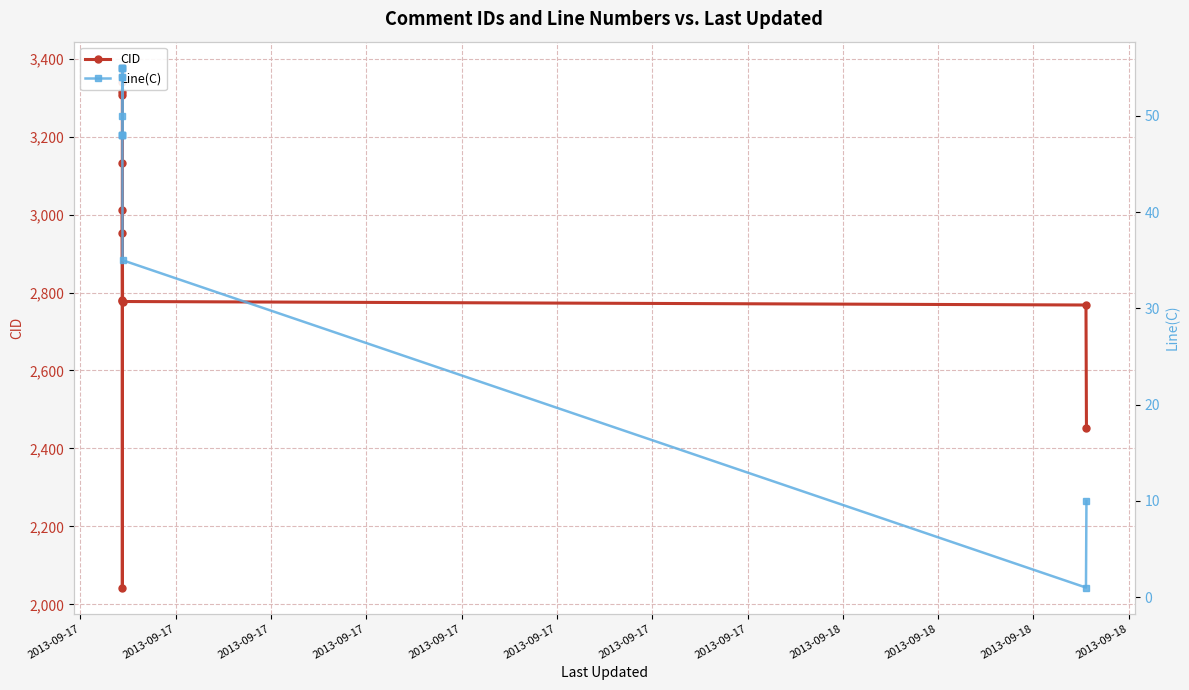

What is the difference between the maximum and minimum values in the Line(C) series?

54